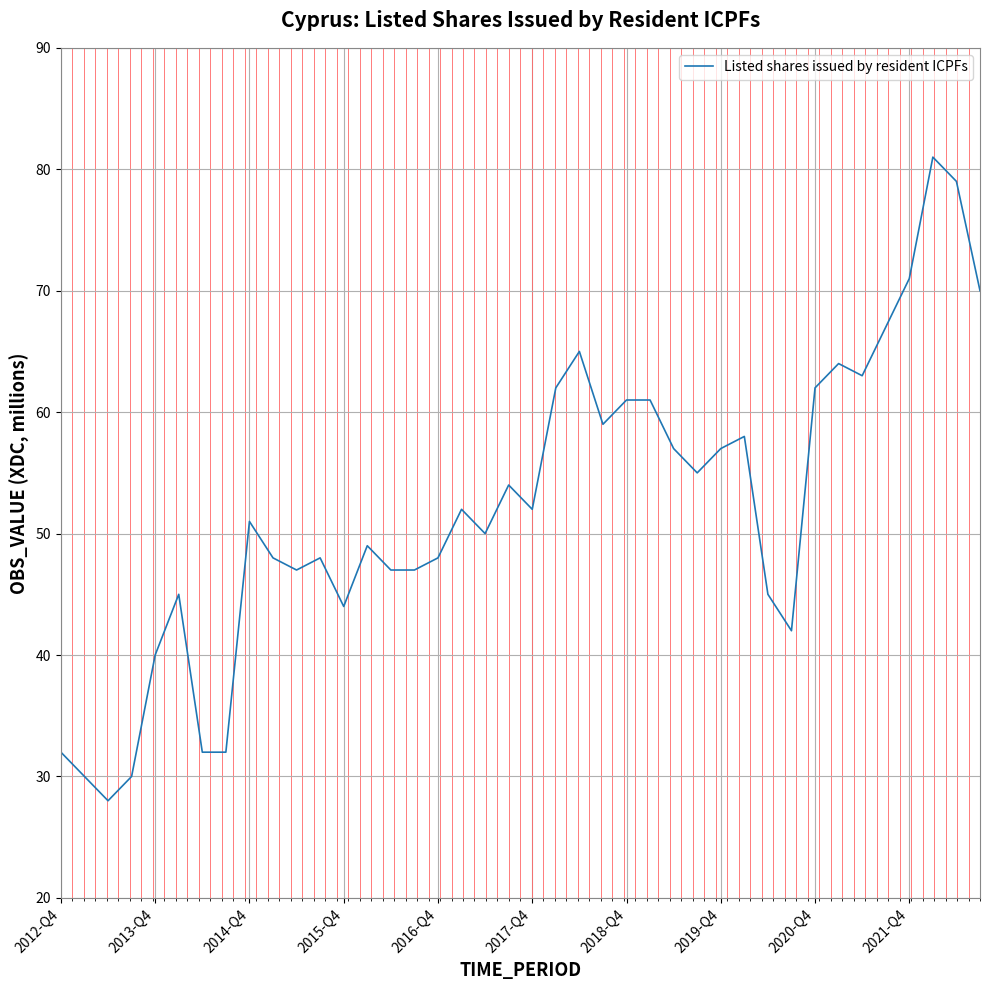

What is the difference between the maximum and minimum values?

53